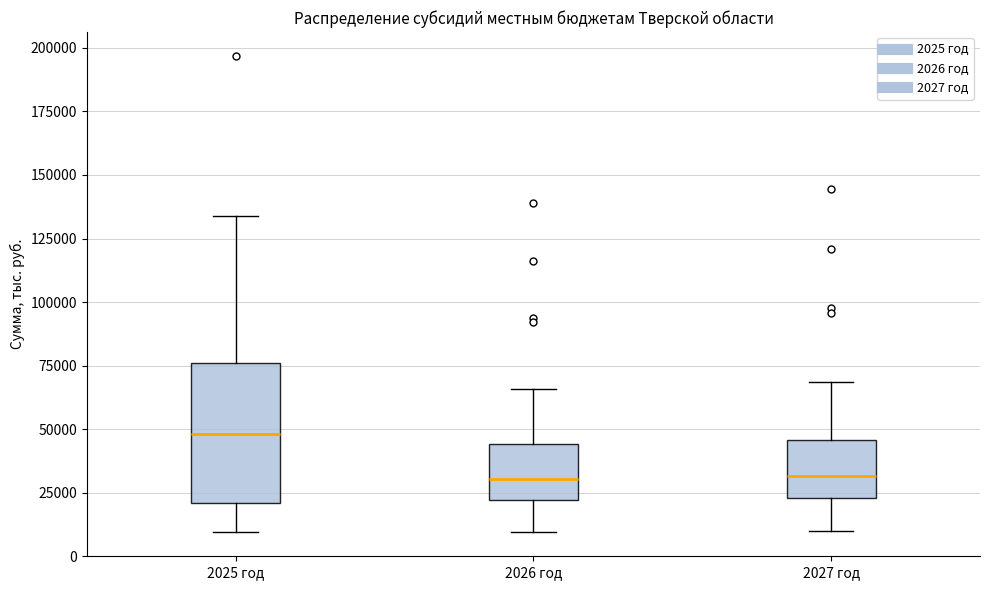

Which box has the highest median line?

2025 год